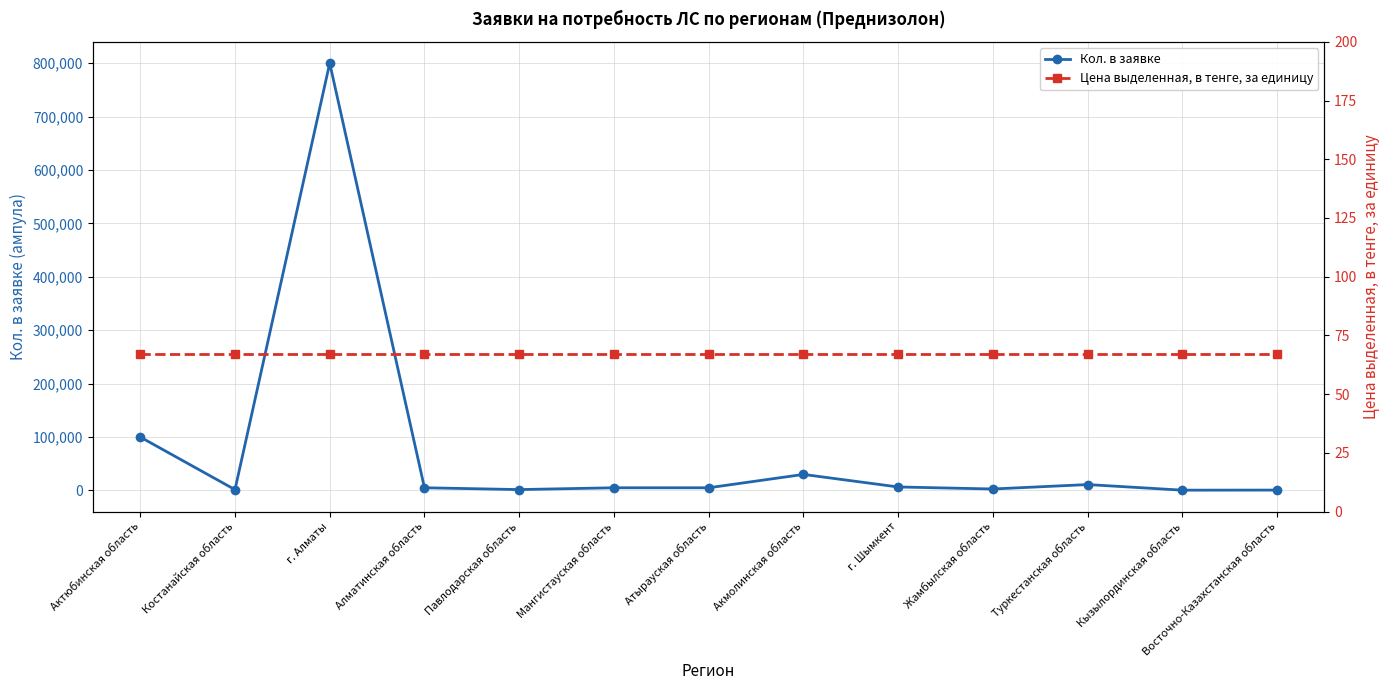

Reading left to right, list all the values displayed in this chart.

Кол. в заявке: 100000.0	1500.0	800000.0	5000.0	1617.0	5000.0	5000.0	30000.0	6500.0	2720.0	11000.0	510.0	655.0
Цена выделенная, в тенге, за единицу: 66.9	66.9	66.9	66.9	66.9	66.9	66.9	66.9	66.9	66.9	66.9	66.9	66.9